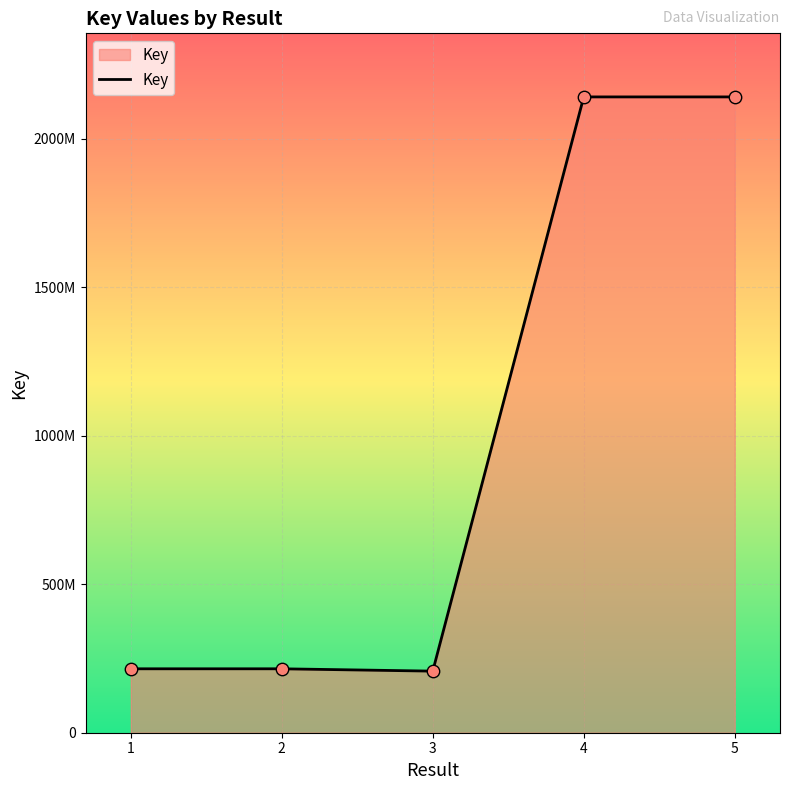

Between 2 and 3, which is larger?

2